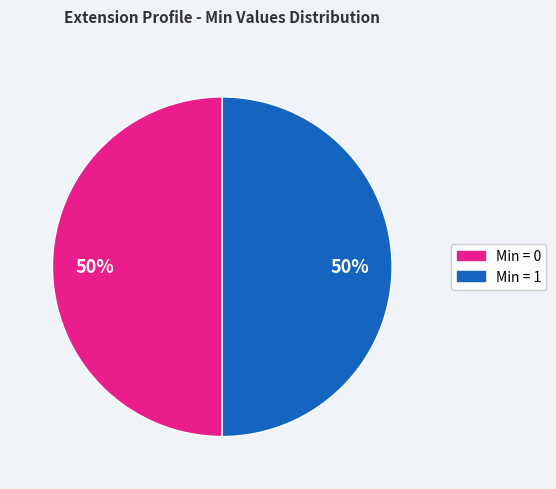

To the nearest percent, what is the average slice percentage?

50%